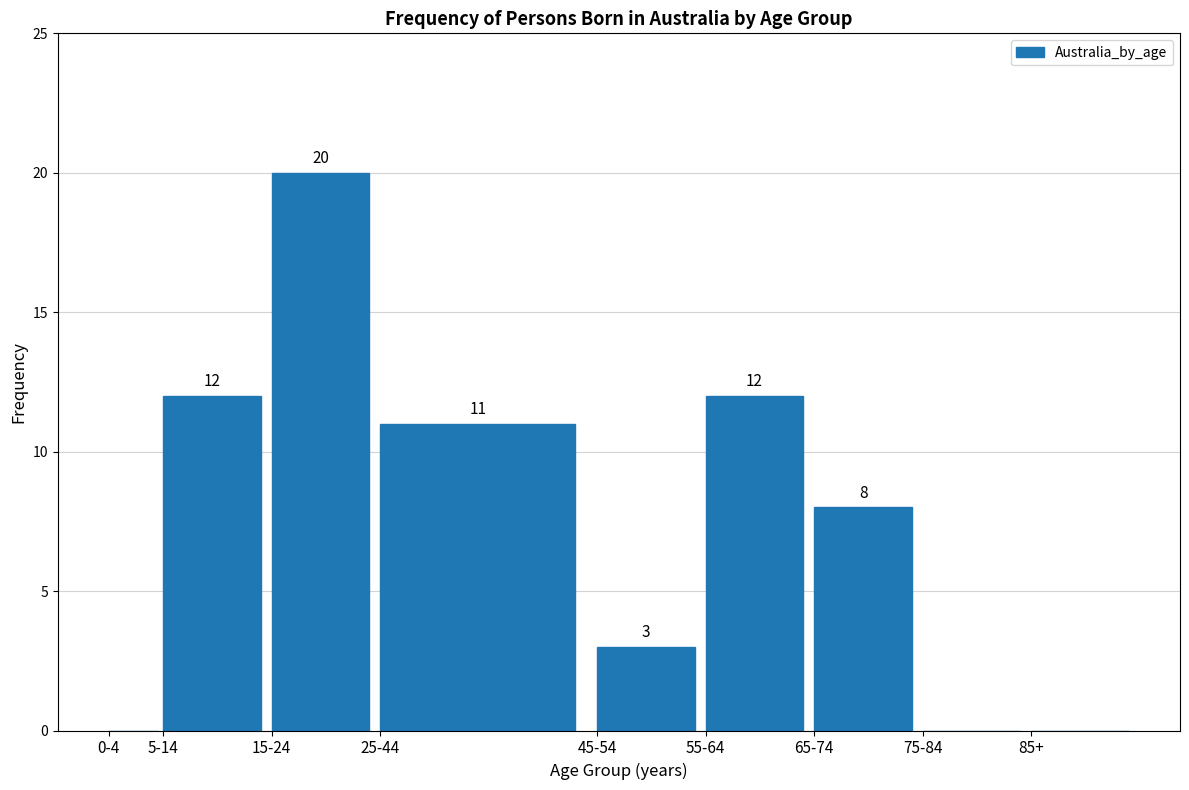

Reading left to right, transcribe all the data shown in this chart.

0-4=0	5-14=12	15-24=20	25-44=11	45-54=3	55-64=12	65-74=8	75-84=0	85+=0